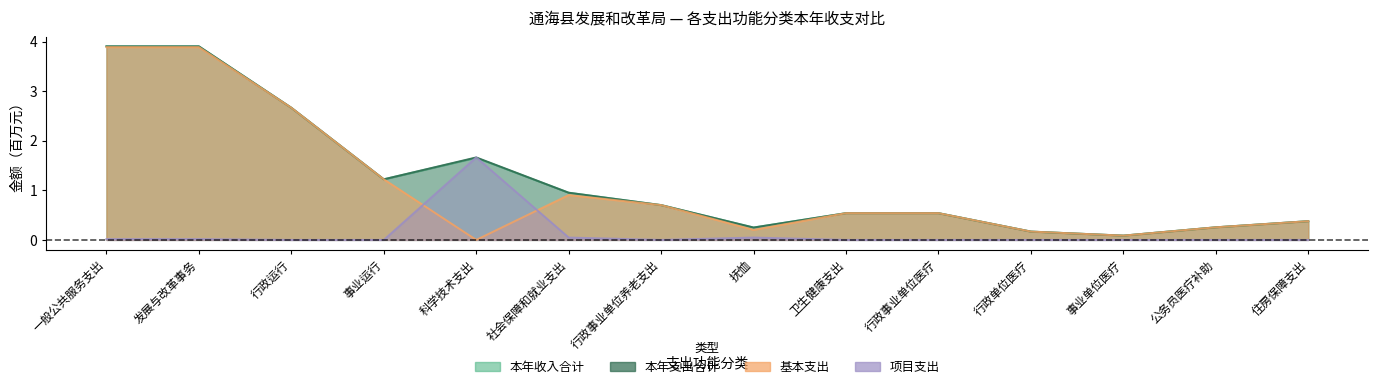

How many intersections are there between 项目支出 and 基本支出?

2